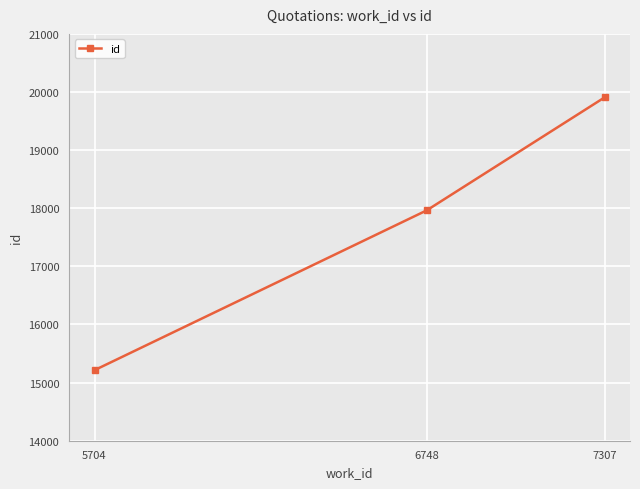

Rank the categories by value from lowest to highest.

5704, 6748, 7307